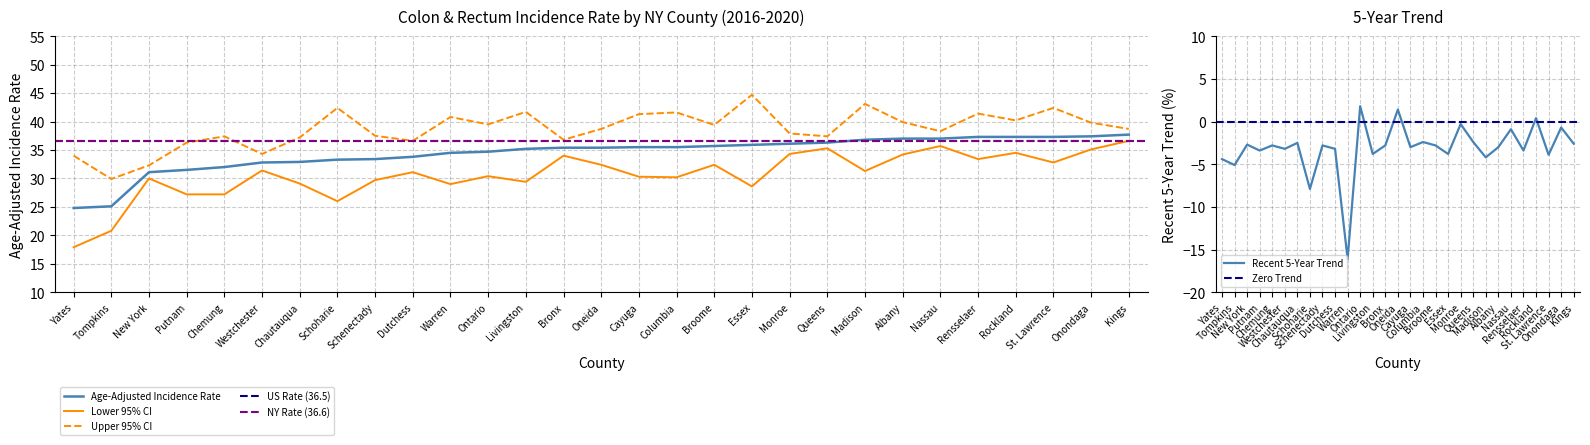

Is the value of Upper 95% CI at Chautauqua greater than the value of Lower 95% CI at Cayuga?

Yes